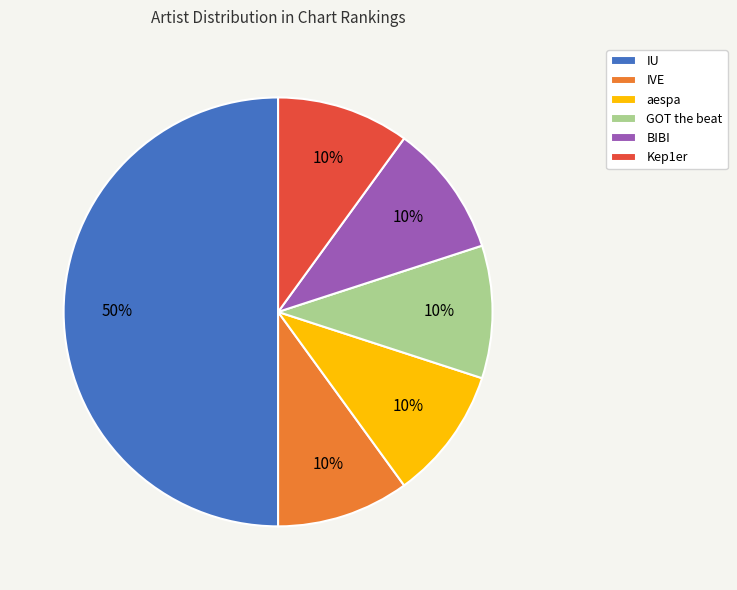

Is aespa the majority of the pie?

No